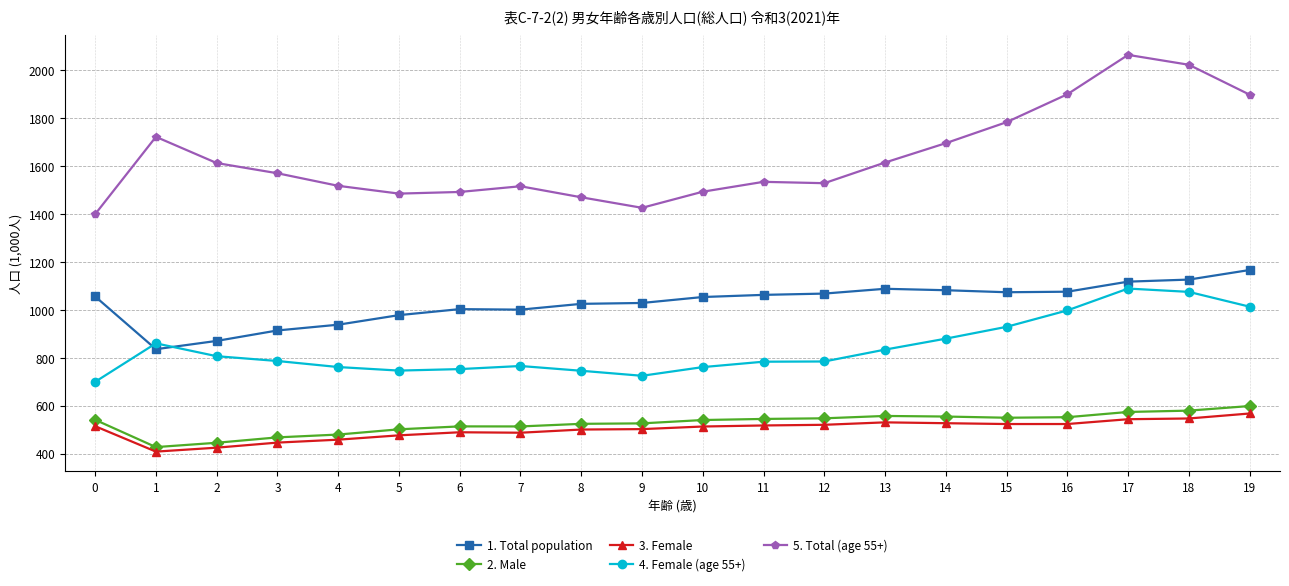

What is the value of the 4. Female (age 55+) point at the 8th from the left?

766.2